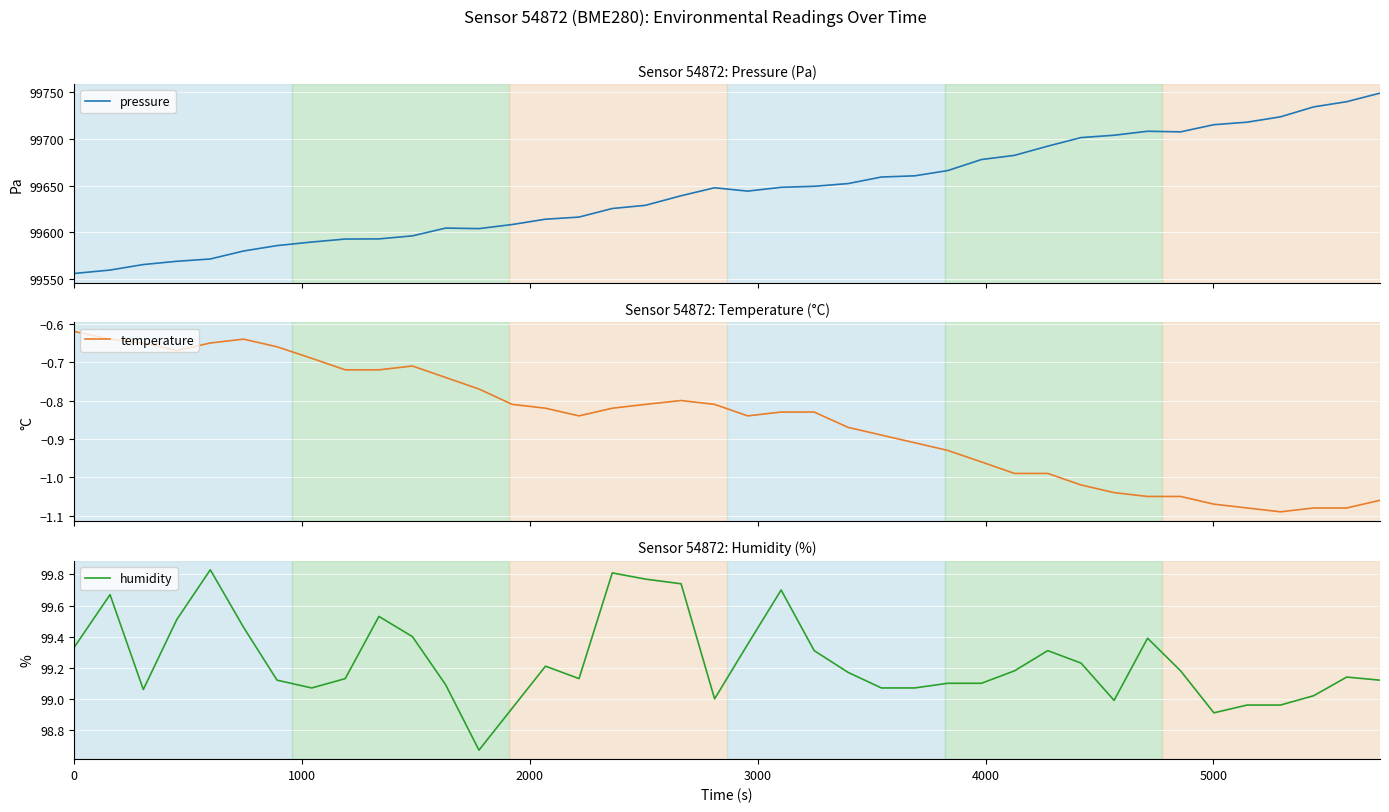

What is the minimum value for pressure?

99555.6